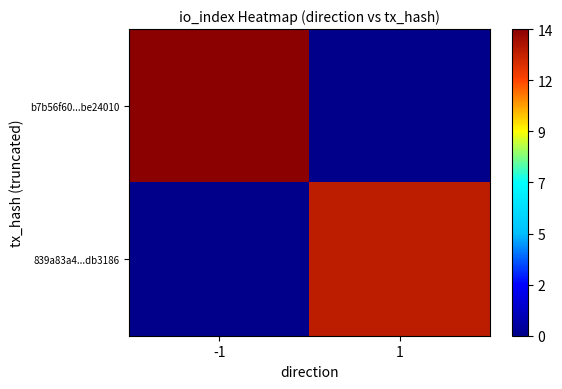

At which category is the sum across all series the highest?

-1